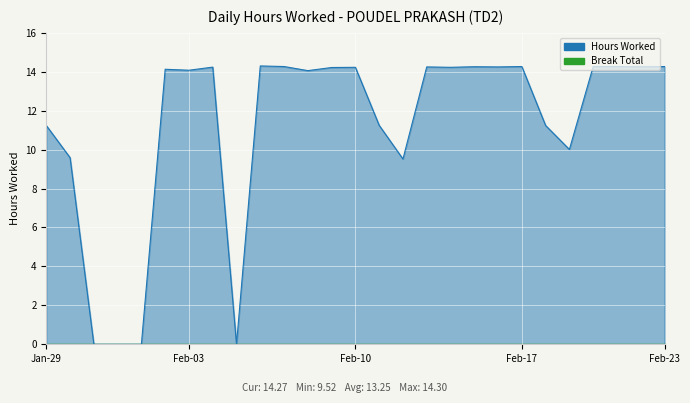

What is the sum of the values at 19-Sat and 5-Sat?

25.5